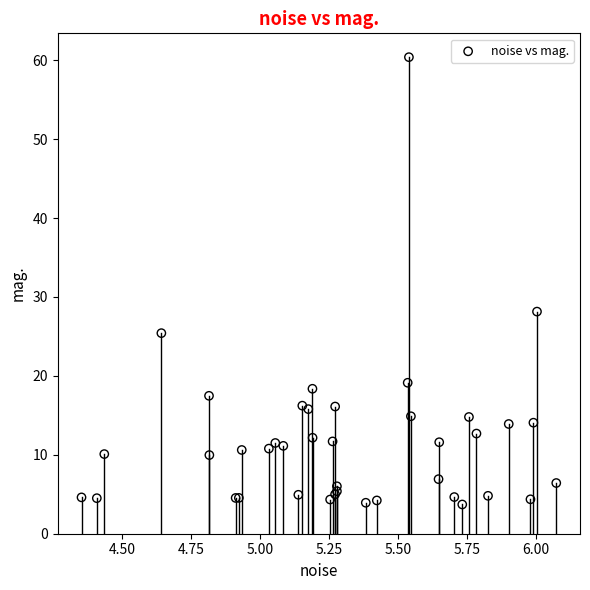

What Y value in the scatter plot is closest to 32?

28.1